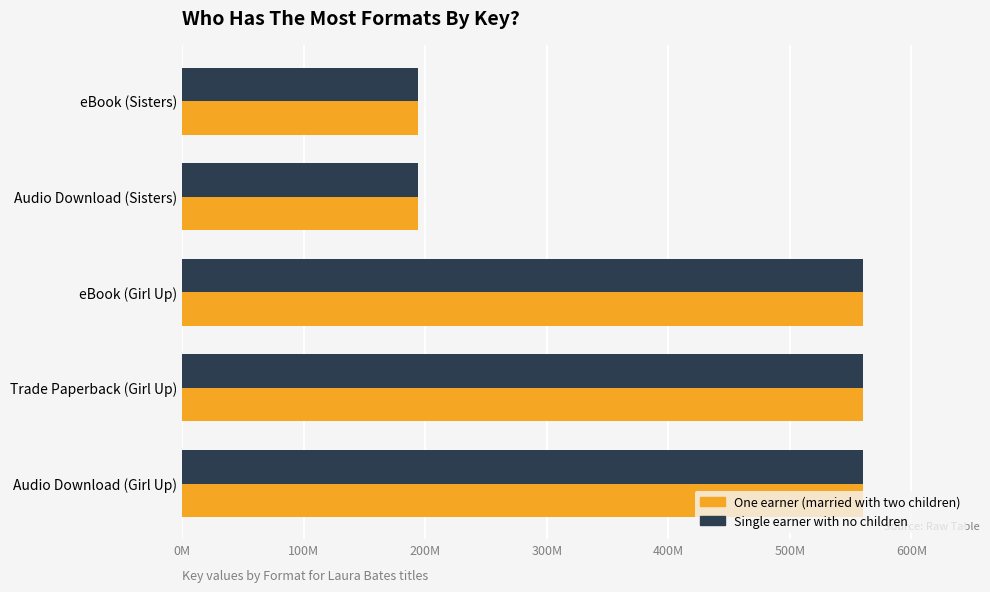

Which series has the largest range (max minus min)?

One earner (married with two children)